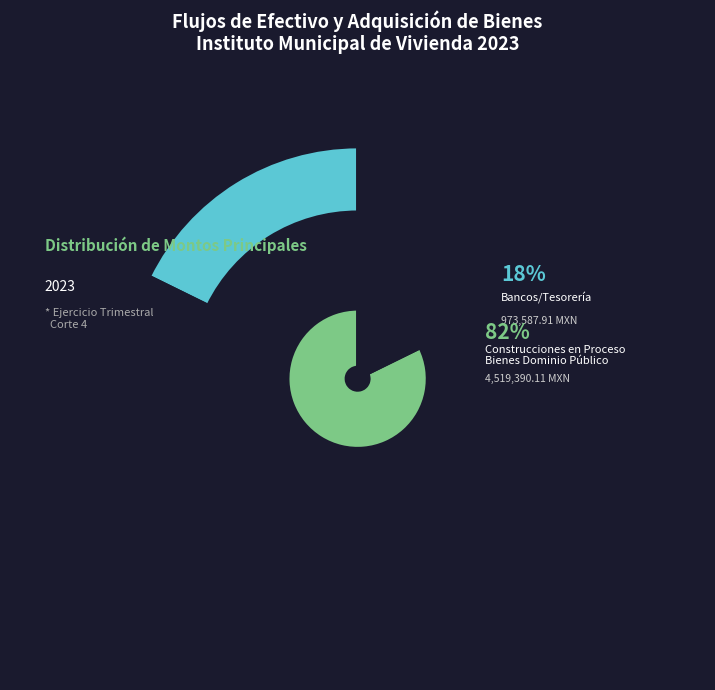

Which slice is the largest?

Construcciones en Proceso
Bienes Dominio Público